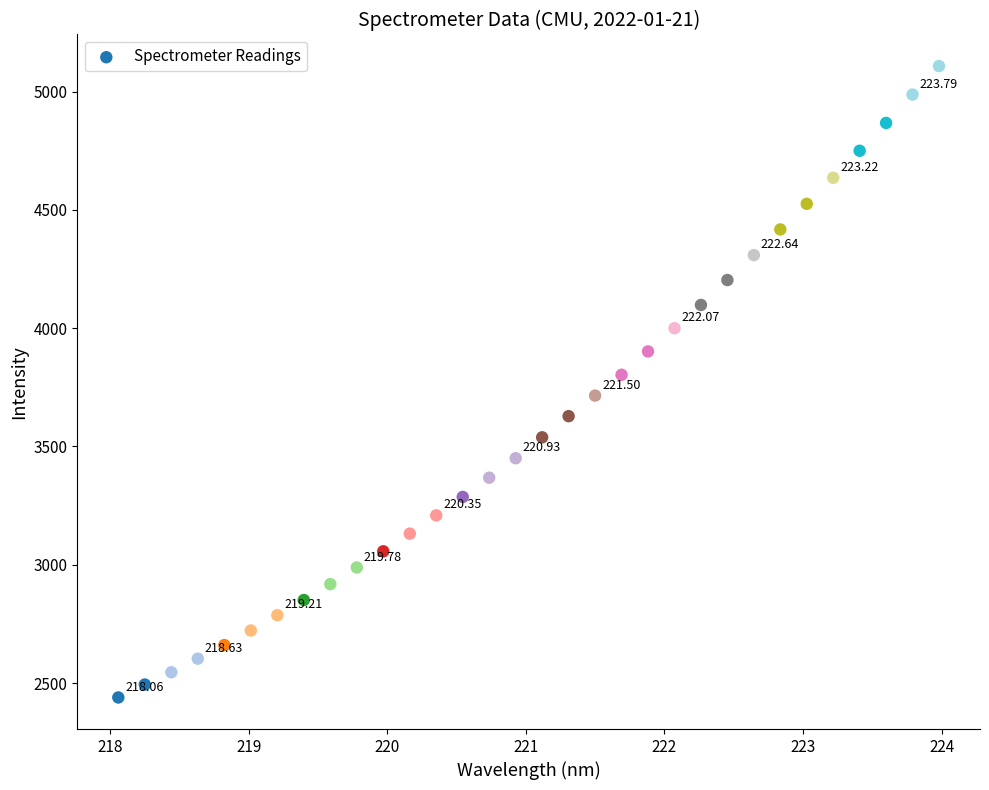

What is the range of Y values (max minus min)?

2668.8